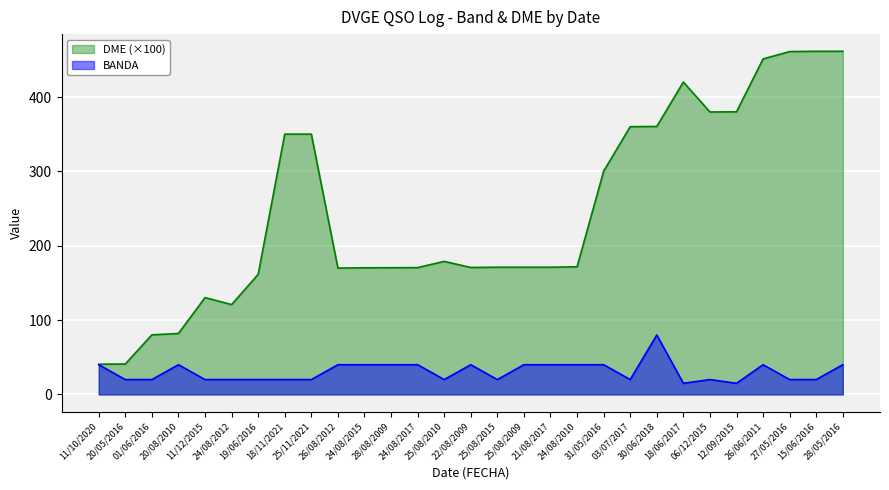

What is the difference between the second highest and second lowest values in the DME series?

420.7